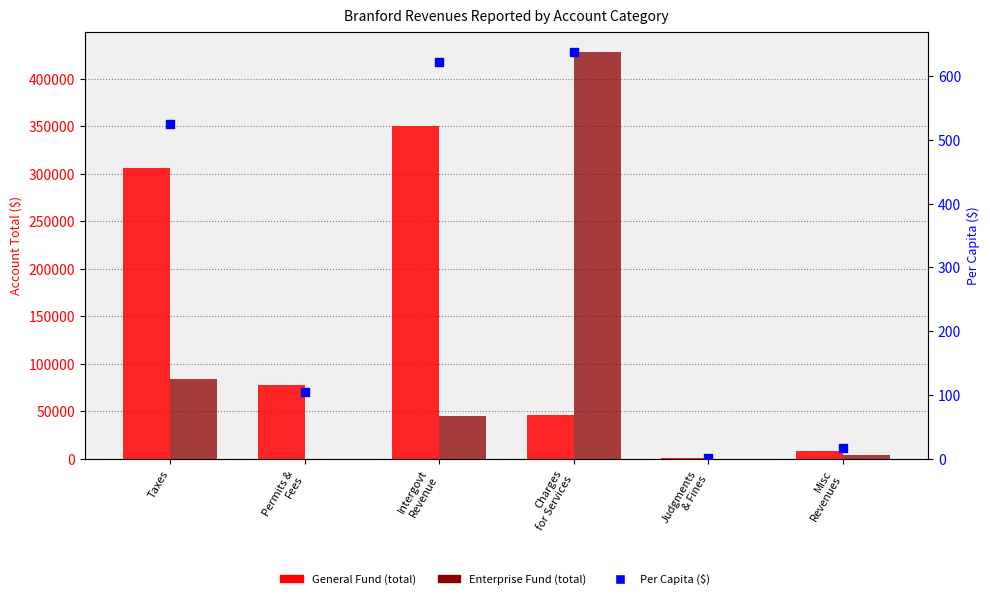

Which series has the largest Y range (max minus min)?

Enterprise Fund